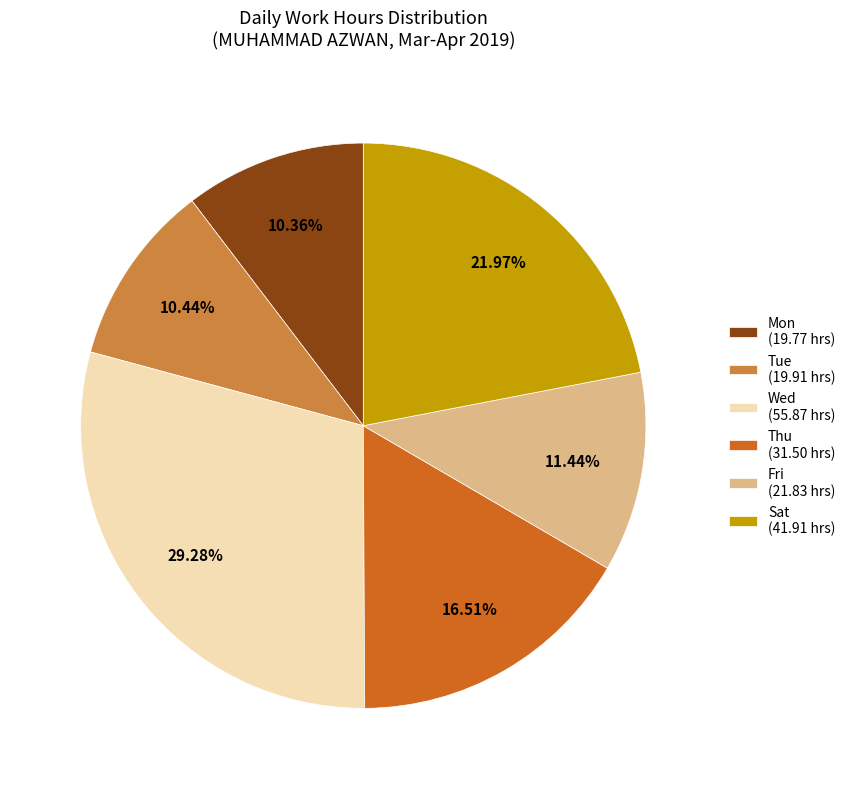

To the nearest percent, what portion does Fri represent?

11%